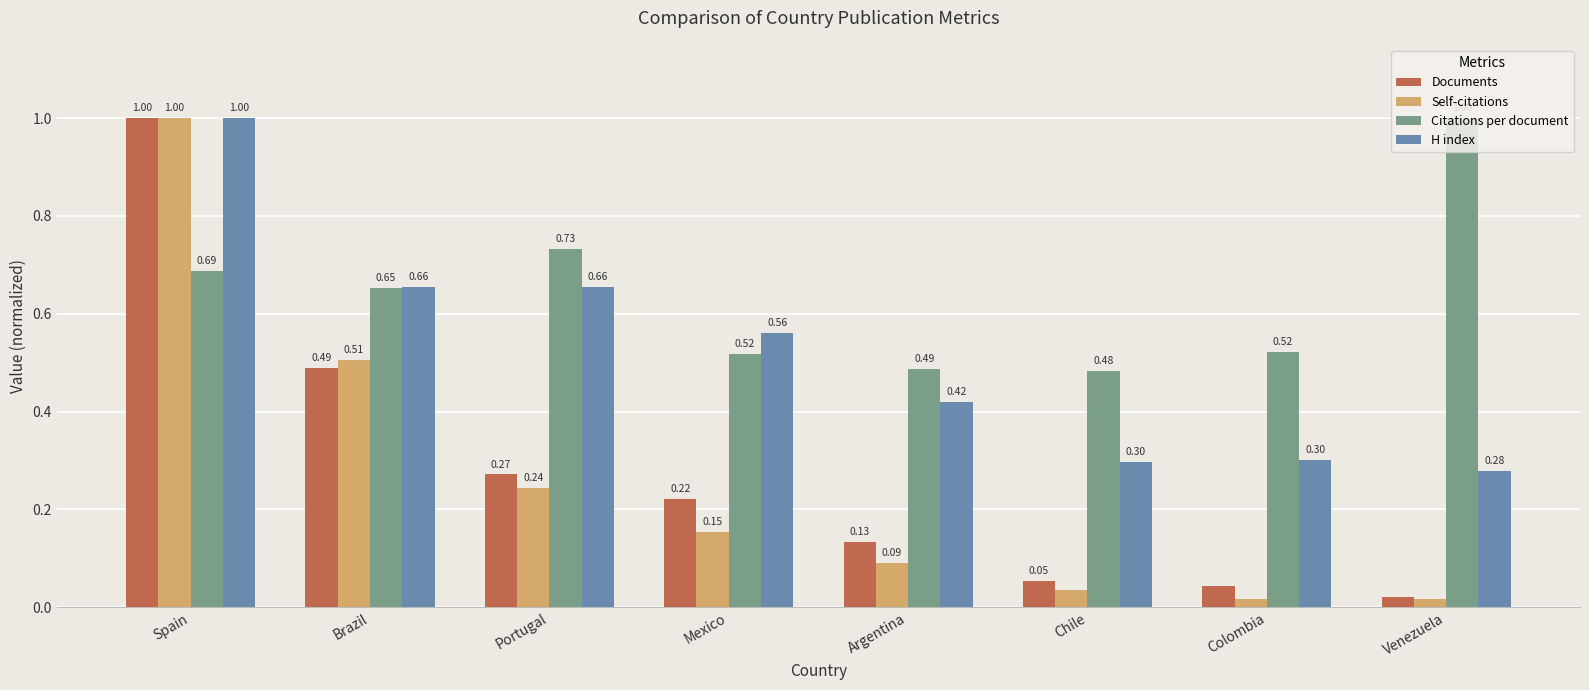

What is the total value across all series at Brazil?

2.3